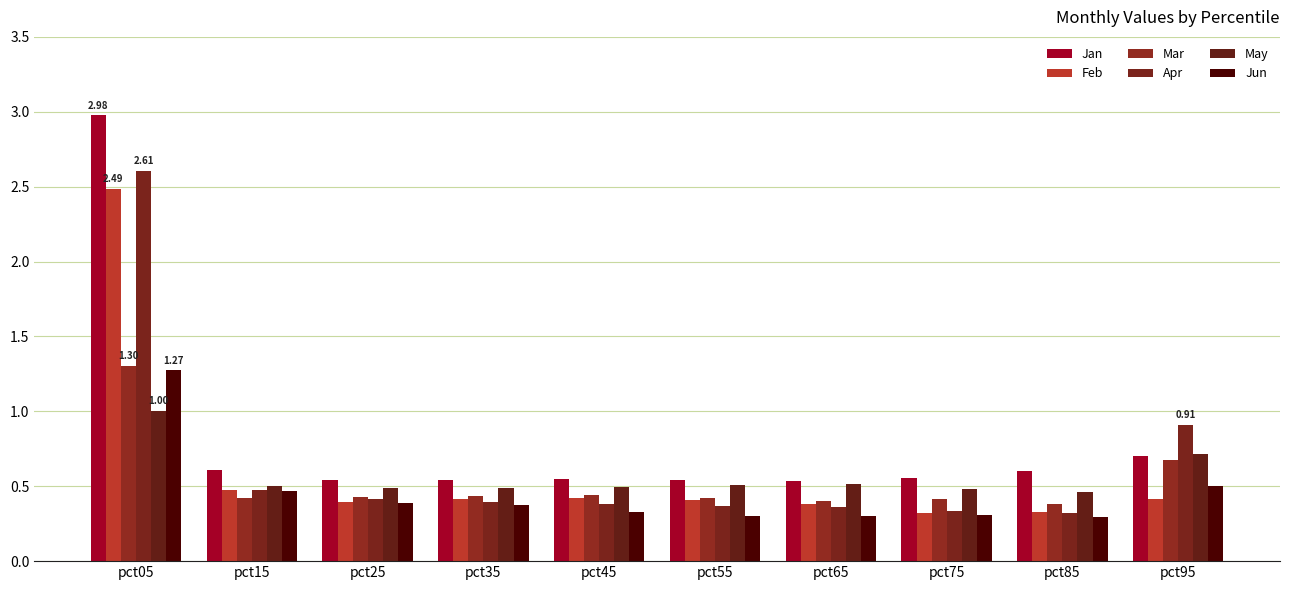

List the series in order of their peak value, lowest first.

May, Jun, Mar, Feb, Apr, Jan